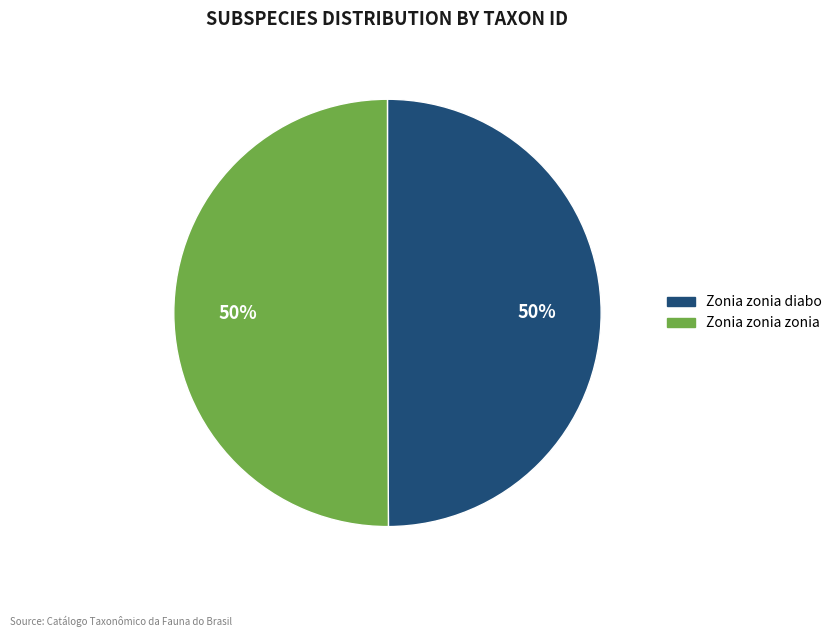

Approximately how many times larger is the value at Zonia zonia zonia compared to Zonia zonia diabo?

1.0